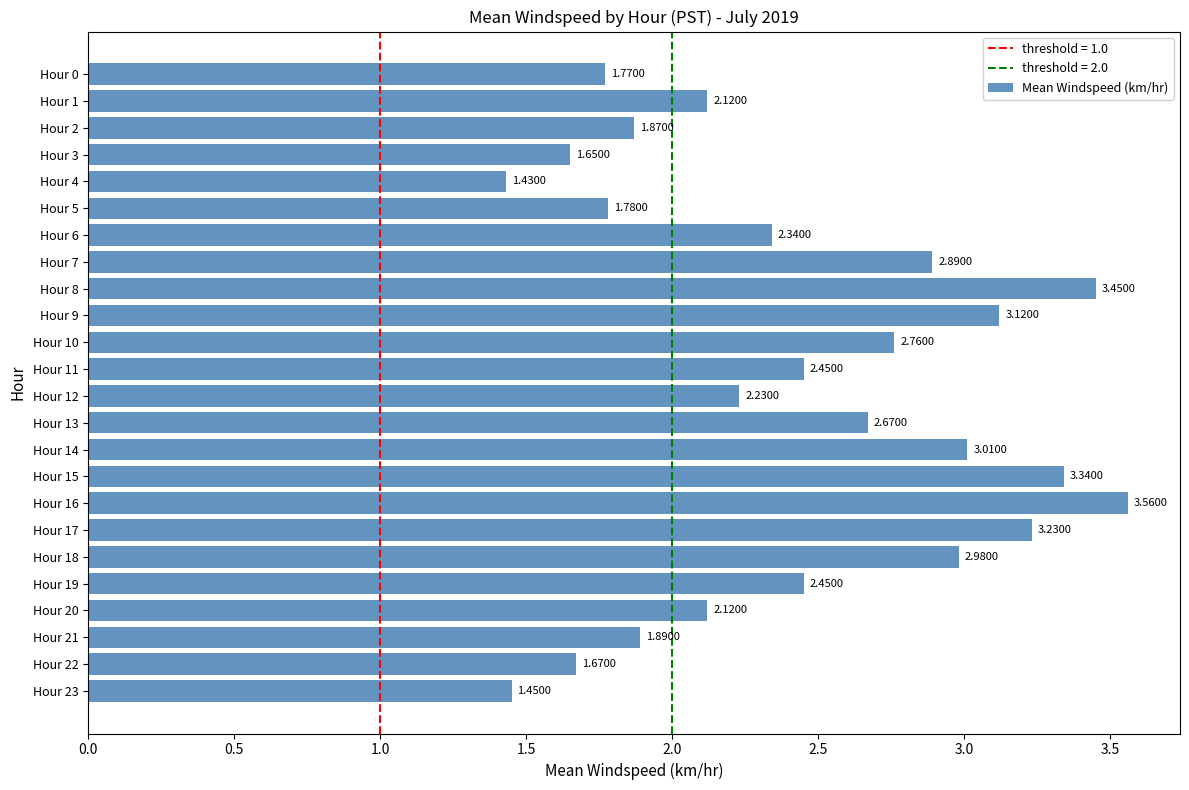

What is the sum of the values at Hour 18 and Hour 20?

5.1